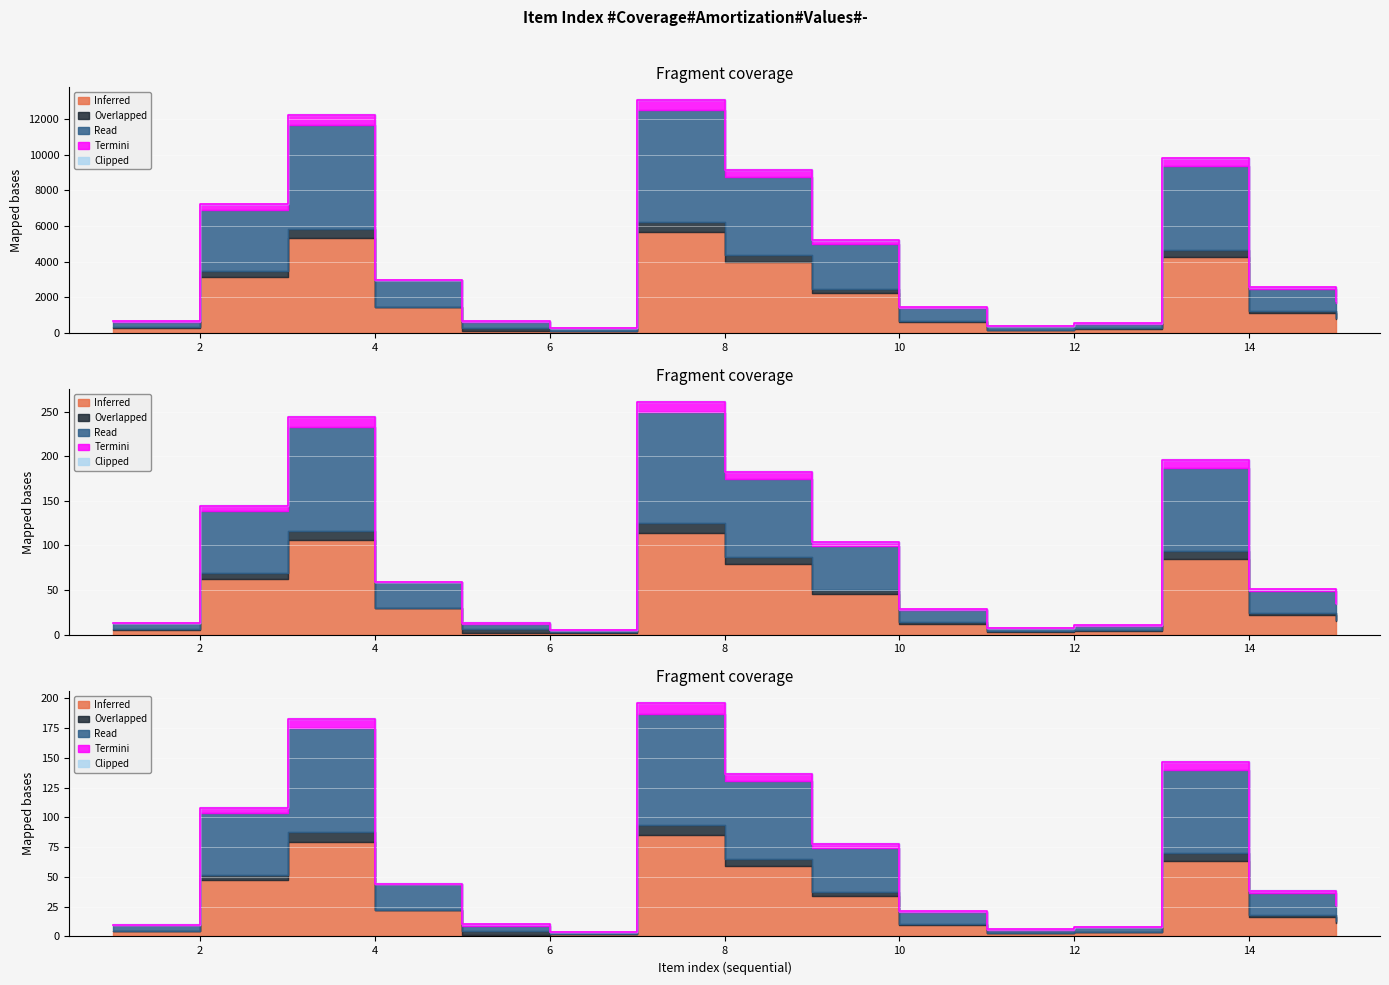

Is it true that Termini equals 29.2 at 4?

False